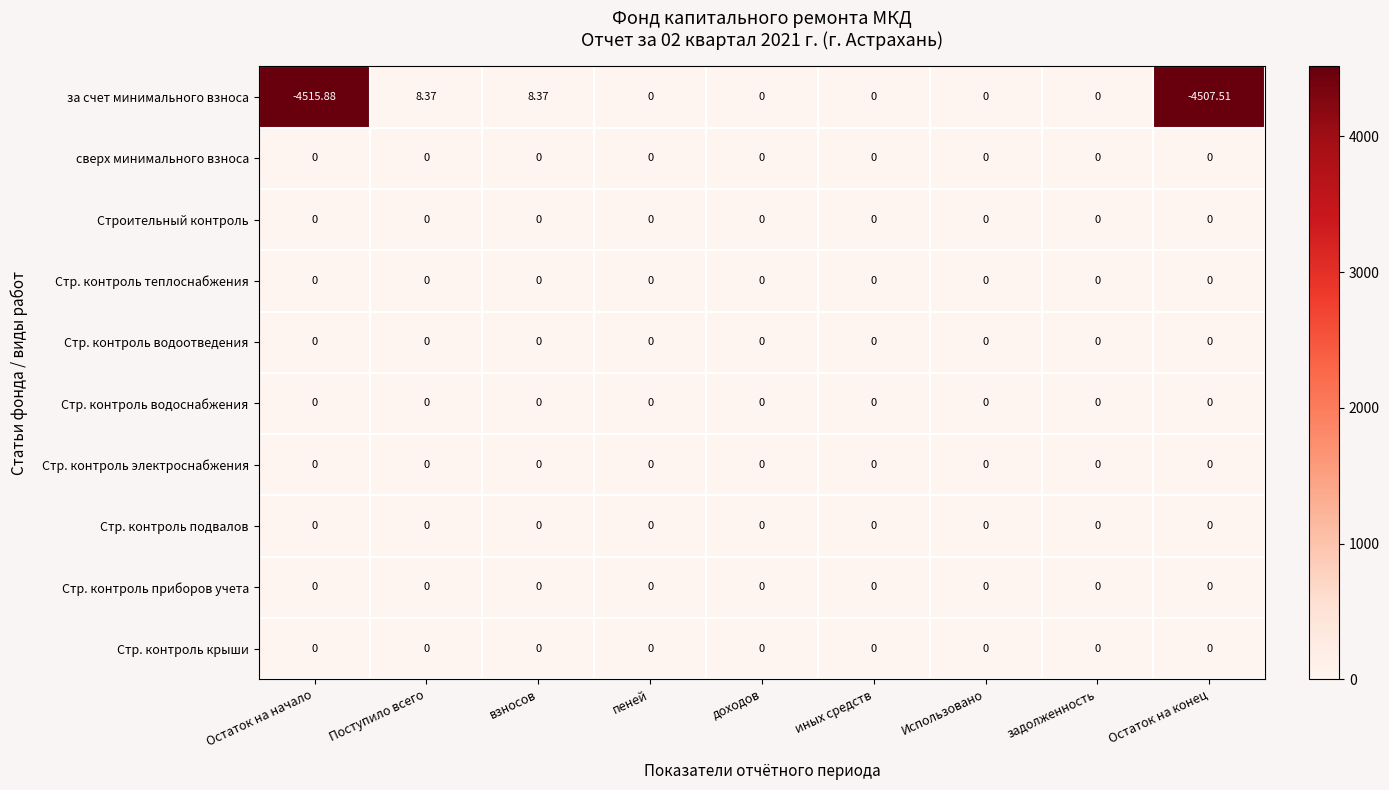

Between Поступило всего and Использовано, which series saw the biggest shift?

за счет минимального взноса